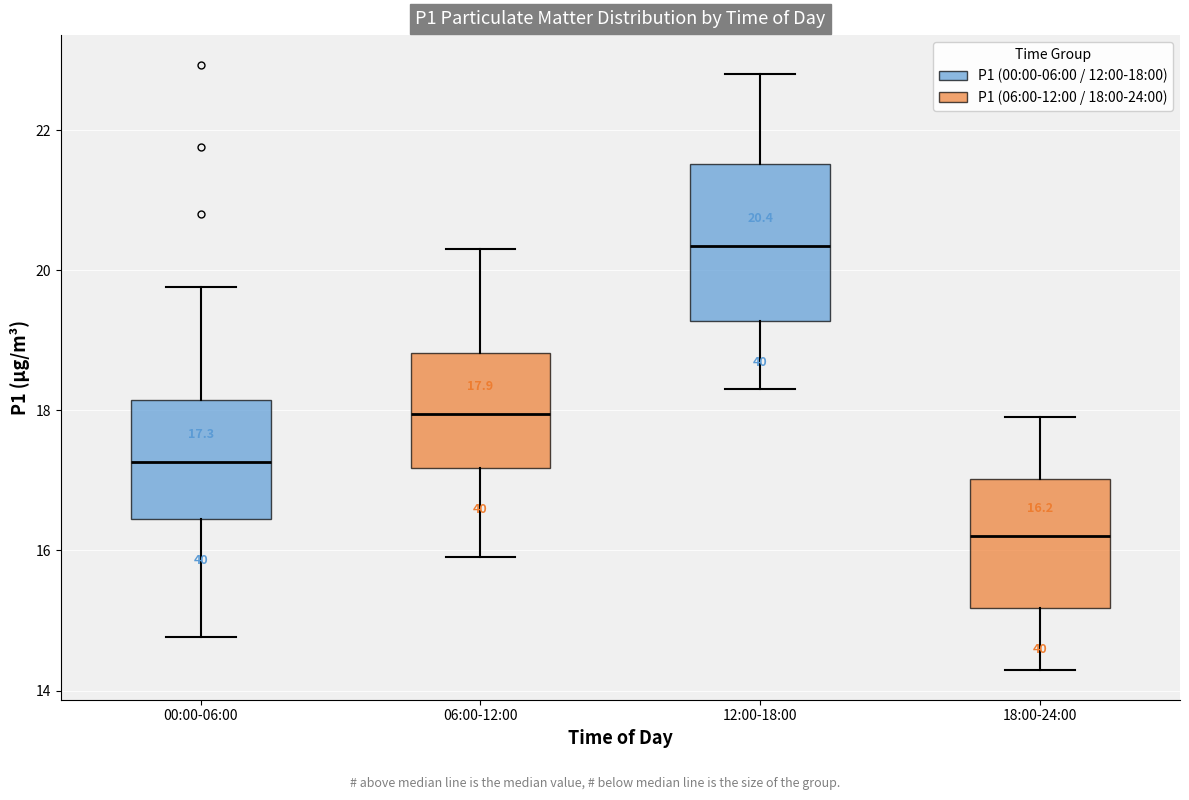

Comparing the boxes themselves (not the whiskers), which one is the tallest?

12:00-18:00